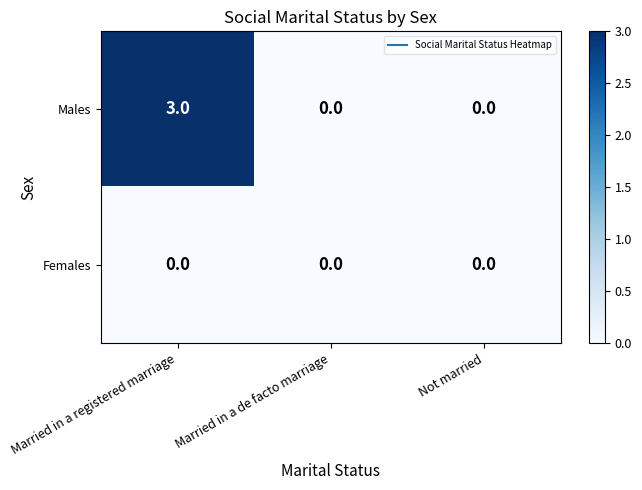

Which series has the widest spread of values?

Males